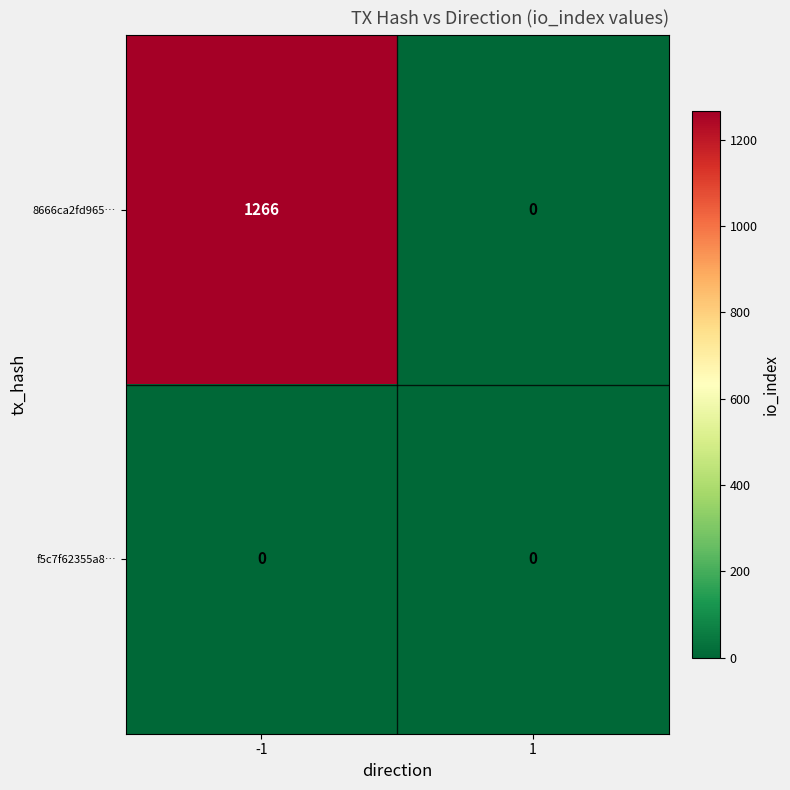

Is the value of f5c7f62355a8… at 1 greater than the value of 8666ca2fd965… at -1?

No